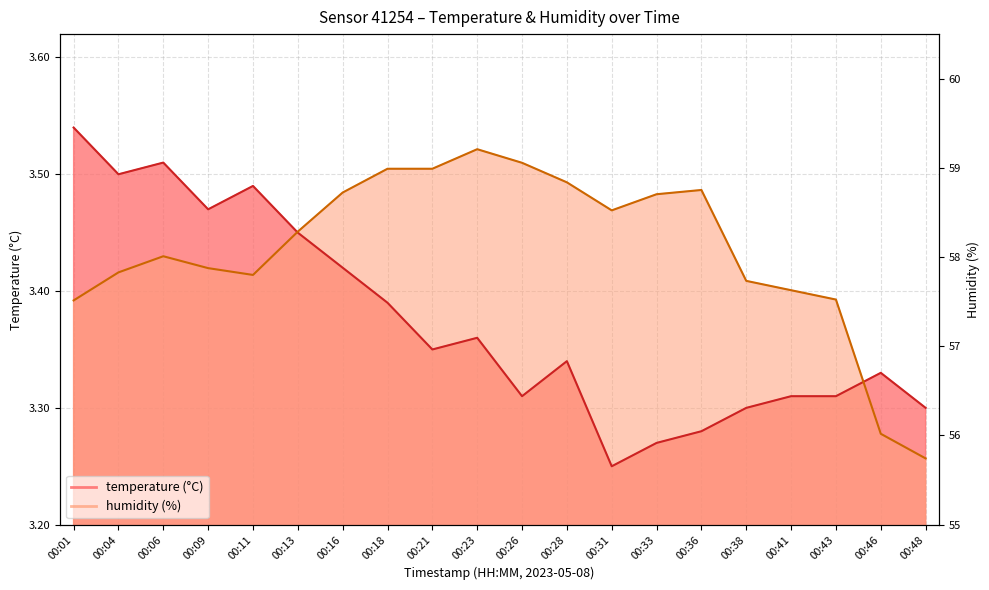

Between which two adjacent categories do temperature and humidity first intersect?

00:11 and 00:13